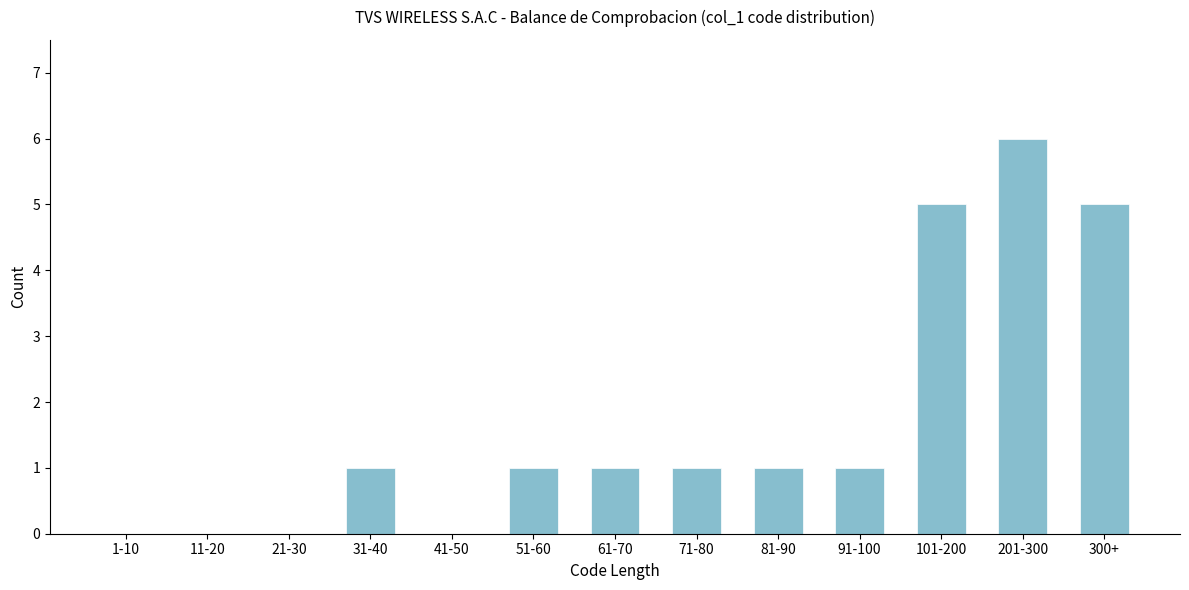

Reading left to right, list all the values displayed in this chart.

1-10=0	11-20=0	21-30=0	31-40=1	41-50=0	51-60=1	61-70=1	71-80=1	81-90=1	91-100=1	101-200=5	201-300=6	300+=5